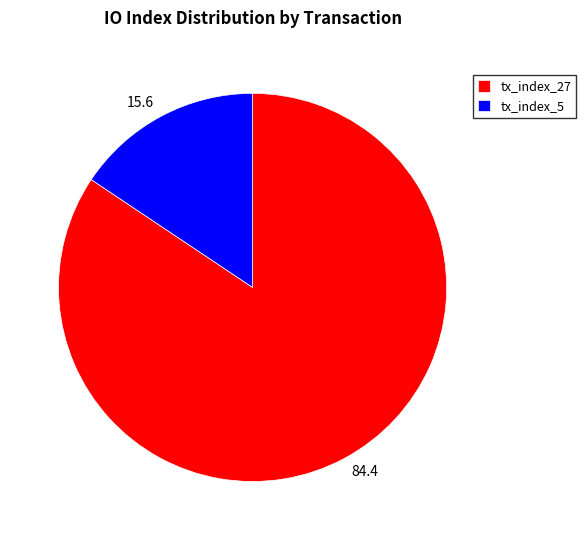

Combined, do tx_index_27 and tx_index_5 account for over 50%?

Yes